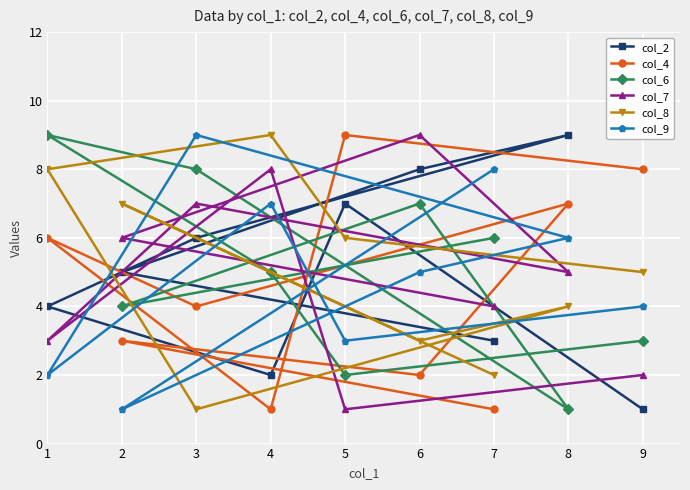

What is the difference between the maximum and minimum values in the col_9 series?

8